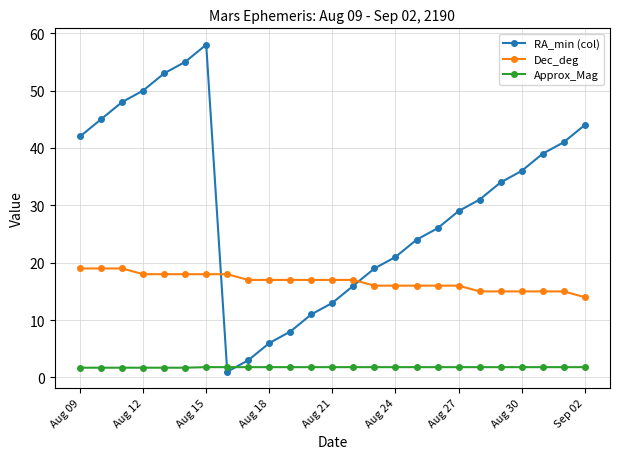

List the series in order of their overall mean, highest first.

RA_min (col), Dec_deg, Approx_Mag